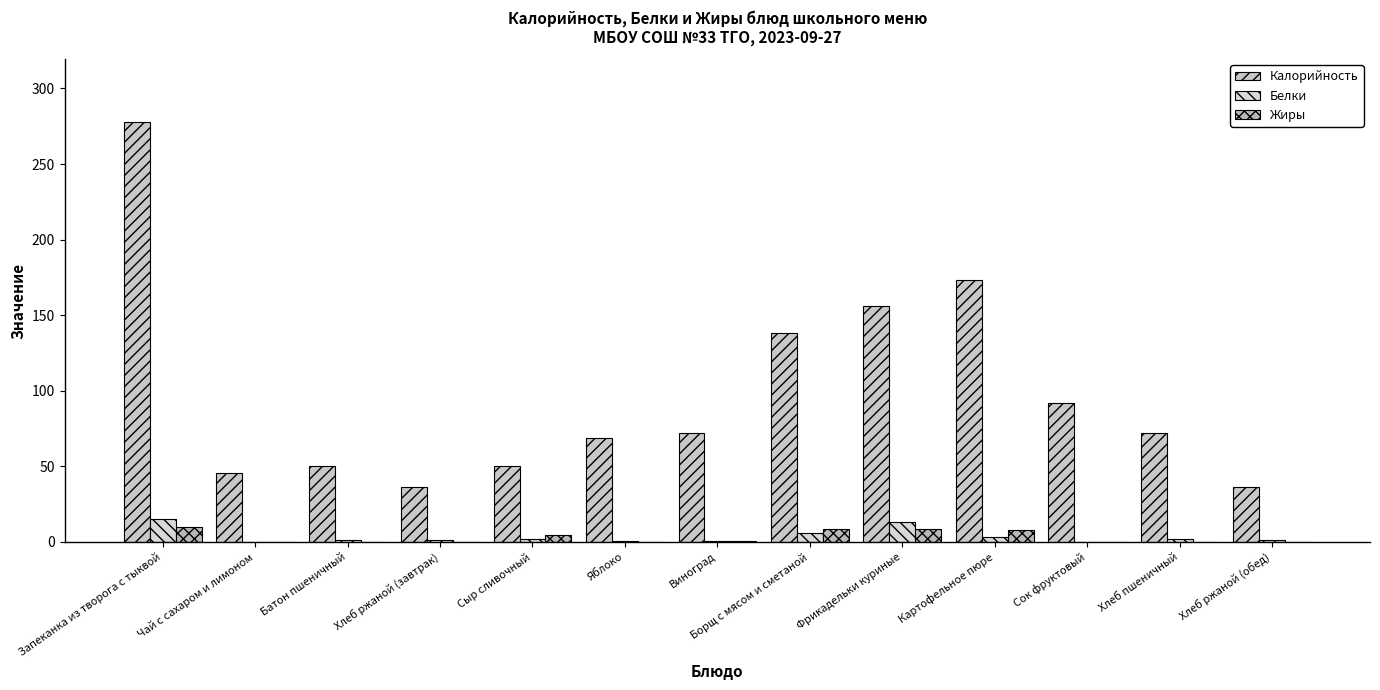

Are the bars horizontal?

No